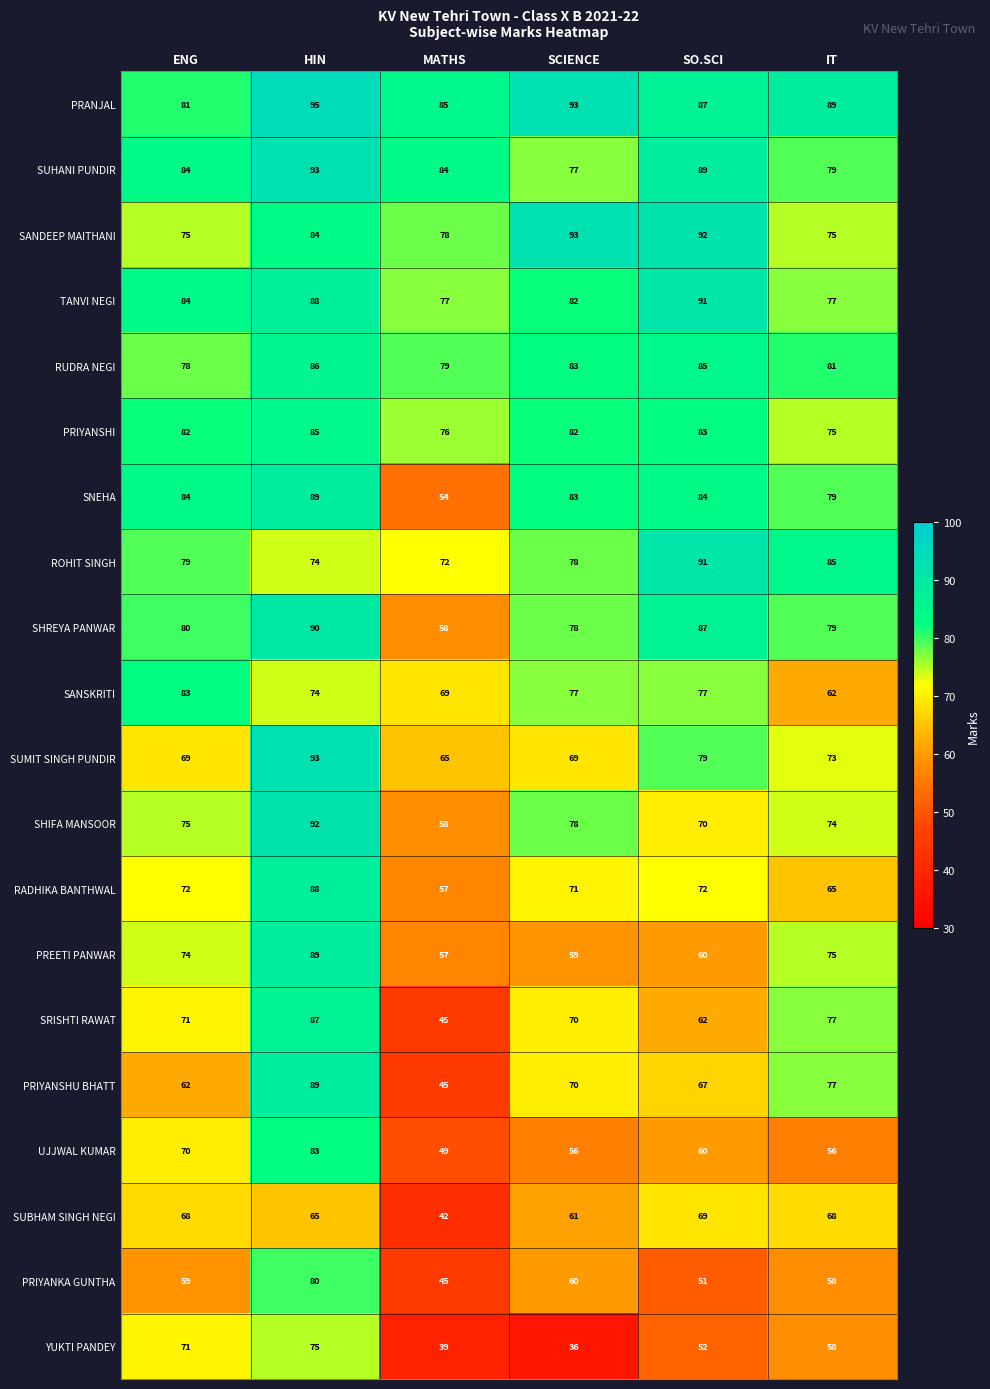

List the labels in order of PRANJAL value, largest first.

HIN, SCIENCE, IT, SO.SCI, MATHS, ENG